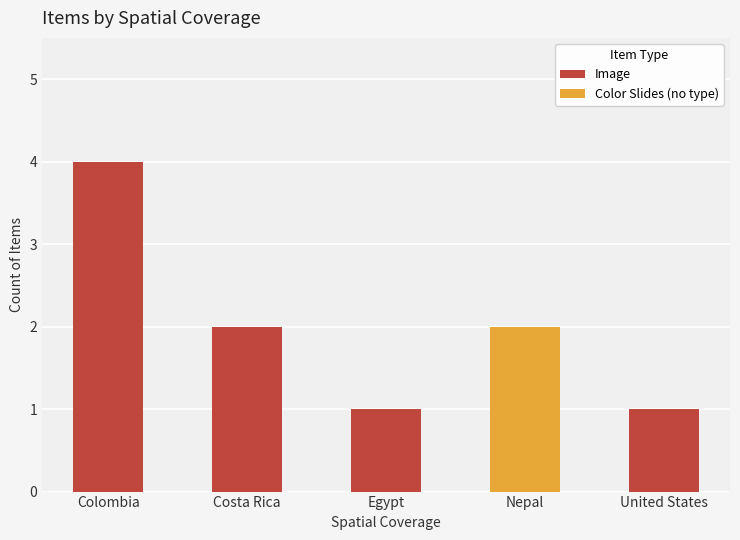

At which category is the sum across all series the highest?

Colombia